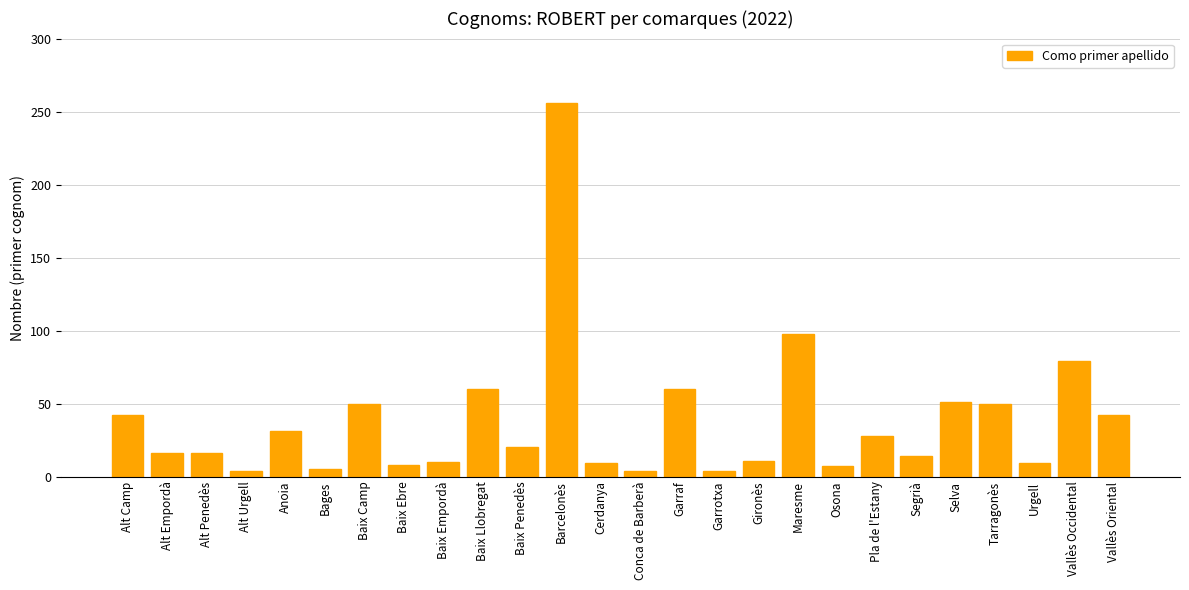

Are the bars grouped side by side (vs. stacked)?

No